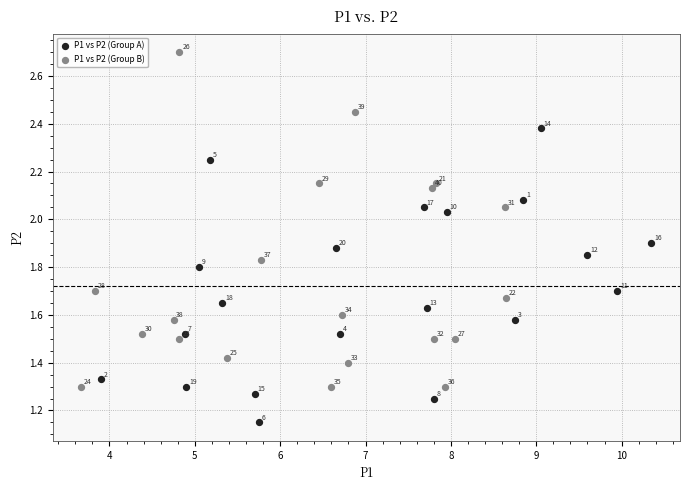

Which series contains the lowest Y value?

P1 vs P2 (Group A)